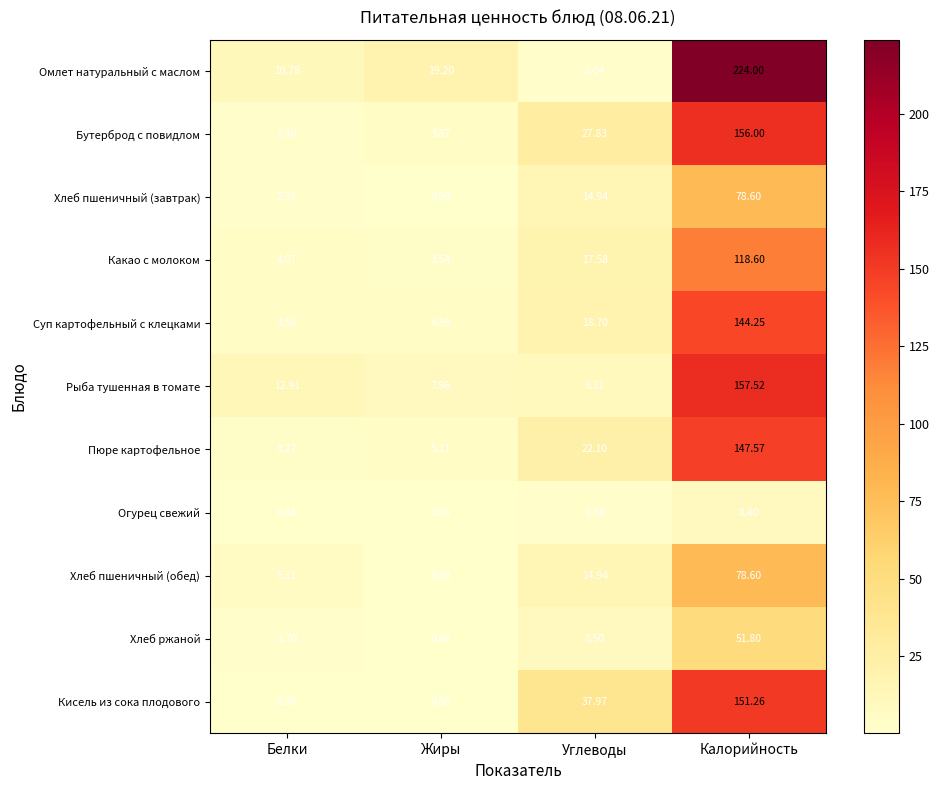

At which label is Хлеб пшеничный (завтрак) closest to 39?

Углеводы